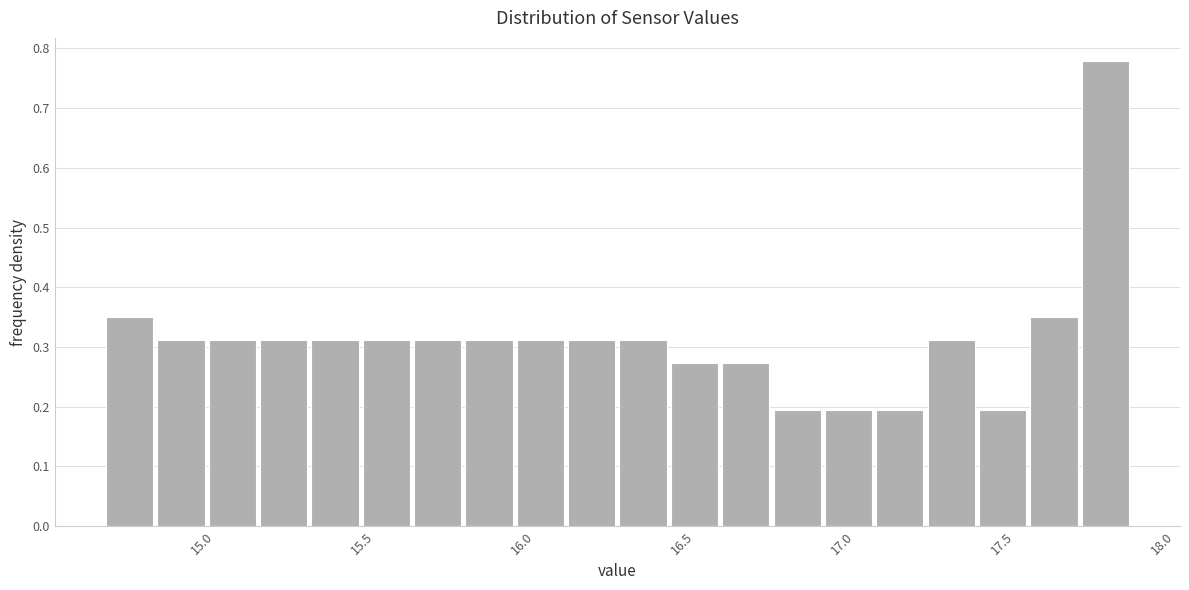

Read against the x-axis, roughly where is the centre of the tallest bar?

17.80